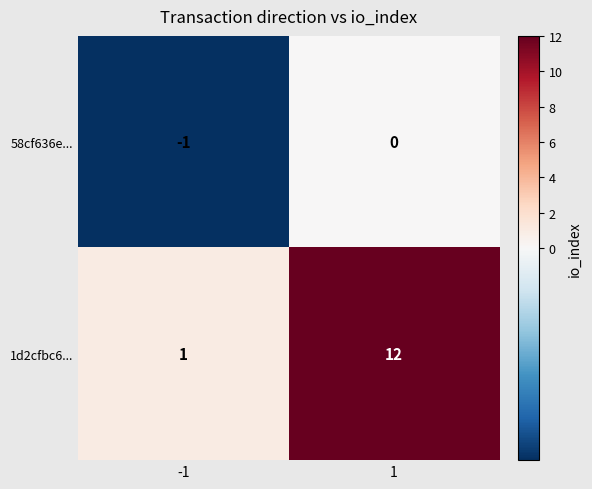

What is the sum of the 1d2cfbc6... values at 1 and -1?

13